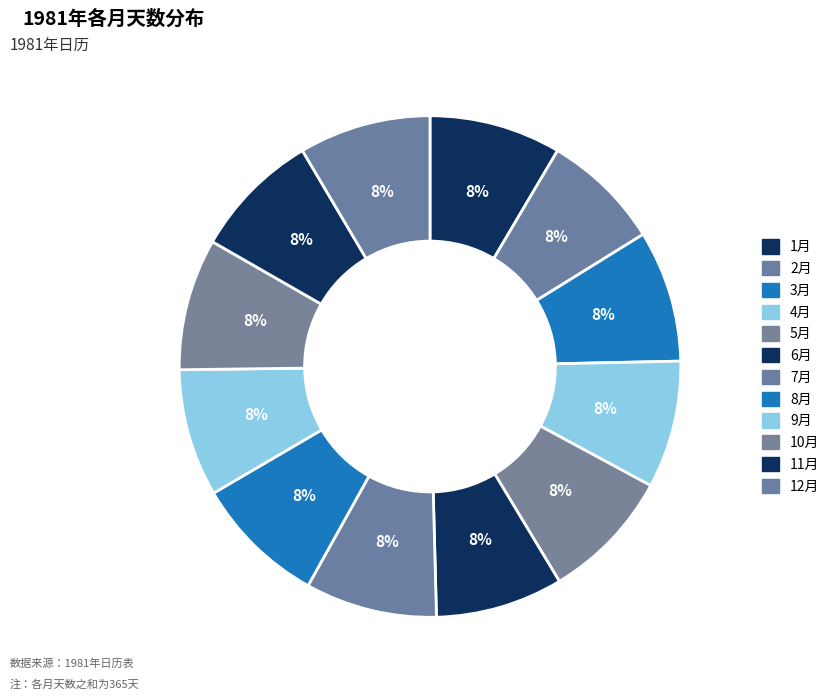

Count the number of slices in the pie.

12